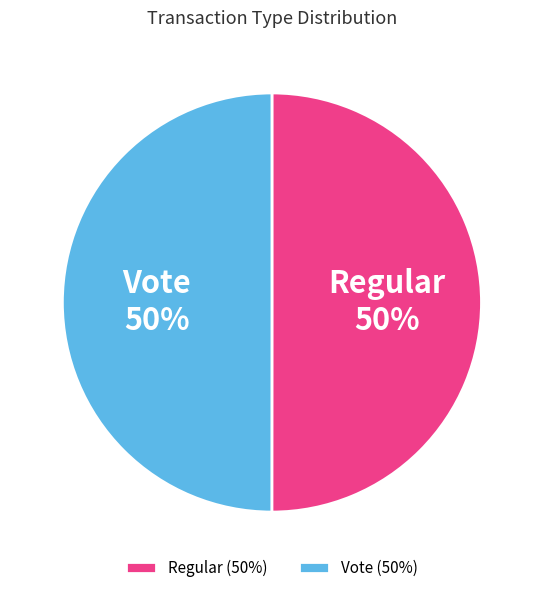

Approximately how many times larger is the value at Vote compared to Regular?

1.0